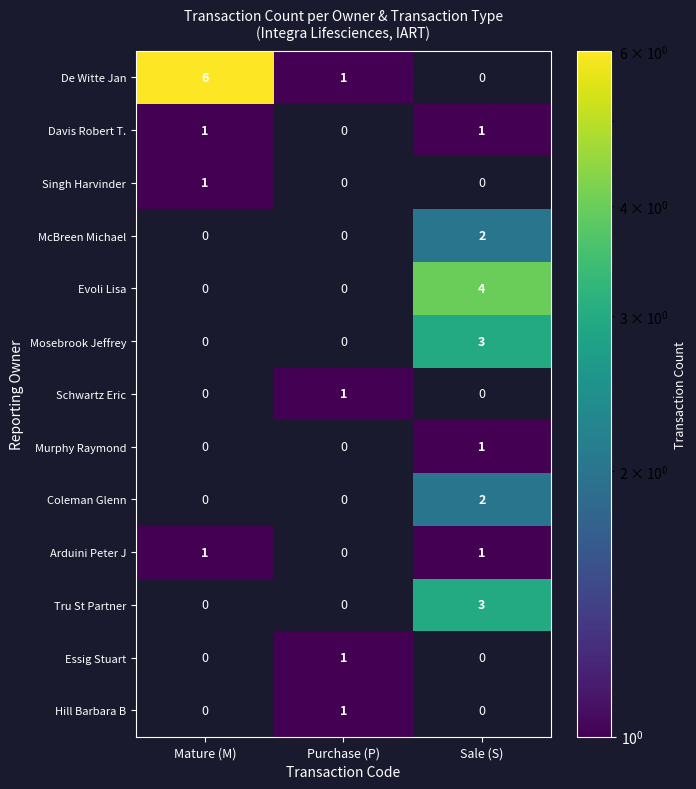

Between Mature (M) and Sale (S), which series saw the biggest shift?

De Witte Jan